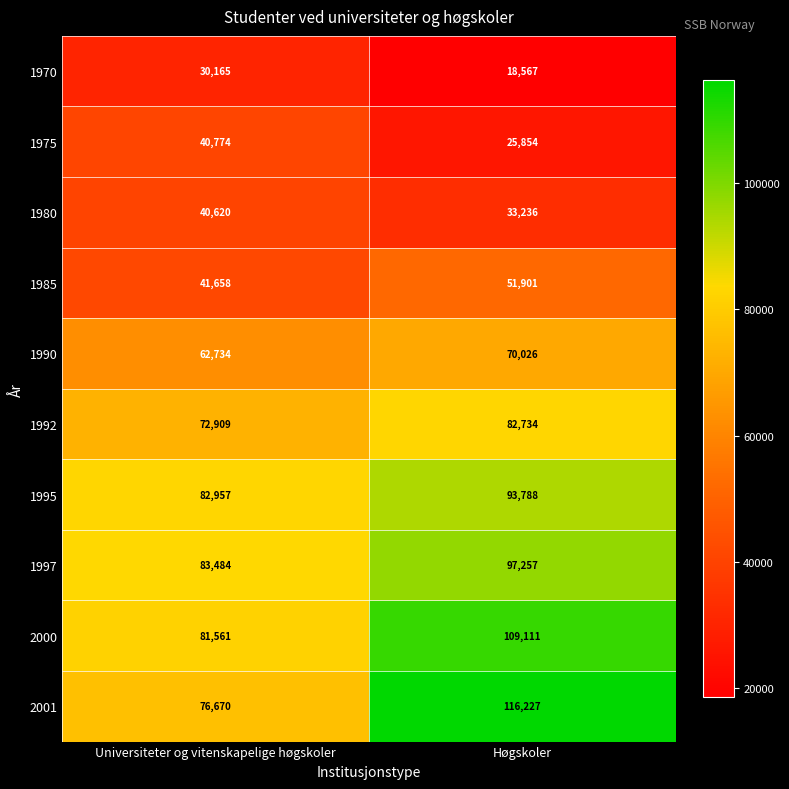

Is the value of 2000 at Høgskoler greater than the value of 1997 at Høgskoler?

Yes